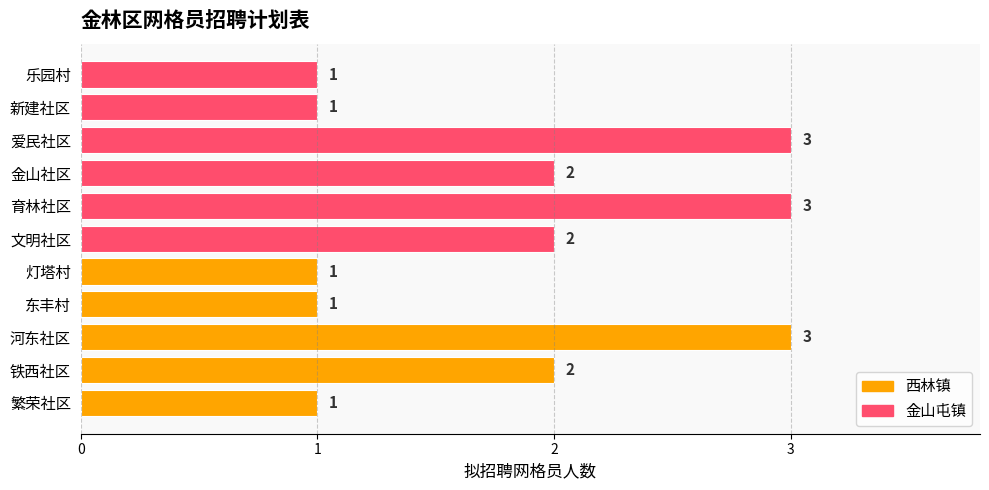

Read the value at 育林社区.

3